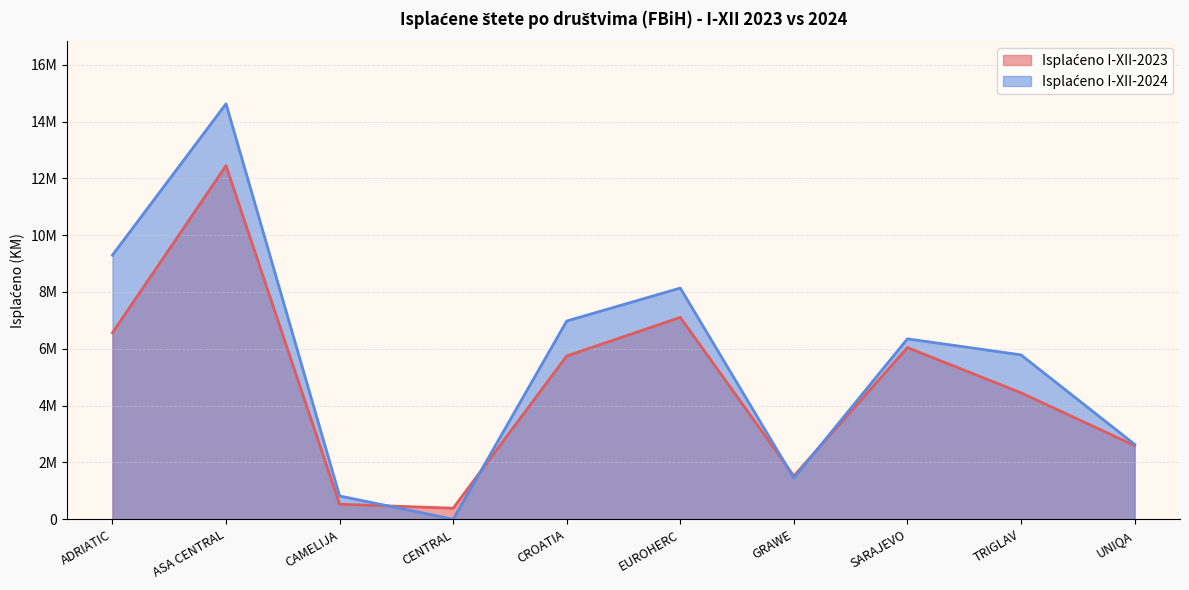

Rank the series by their maximum value, from lowest to highest.

Isplaćeno I-XII-2023, Isplaćeno I-XII-2024